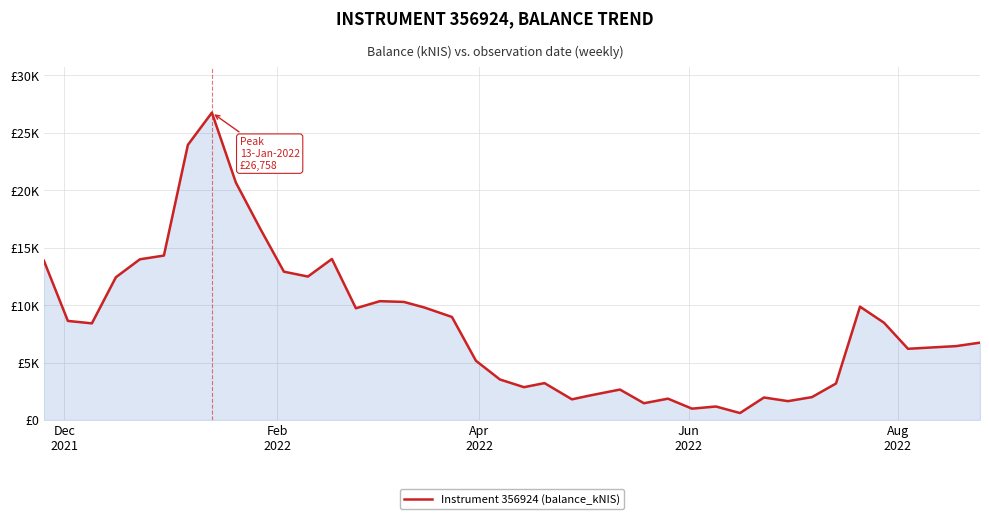

What is the value of the 23rd point from the left?

1799.5